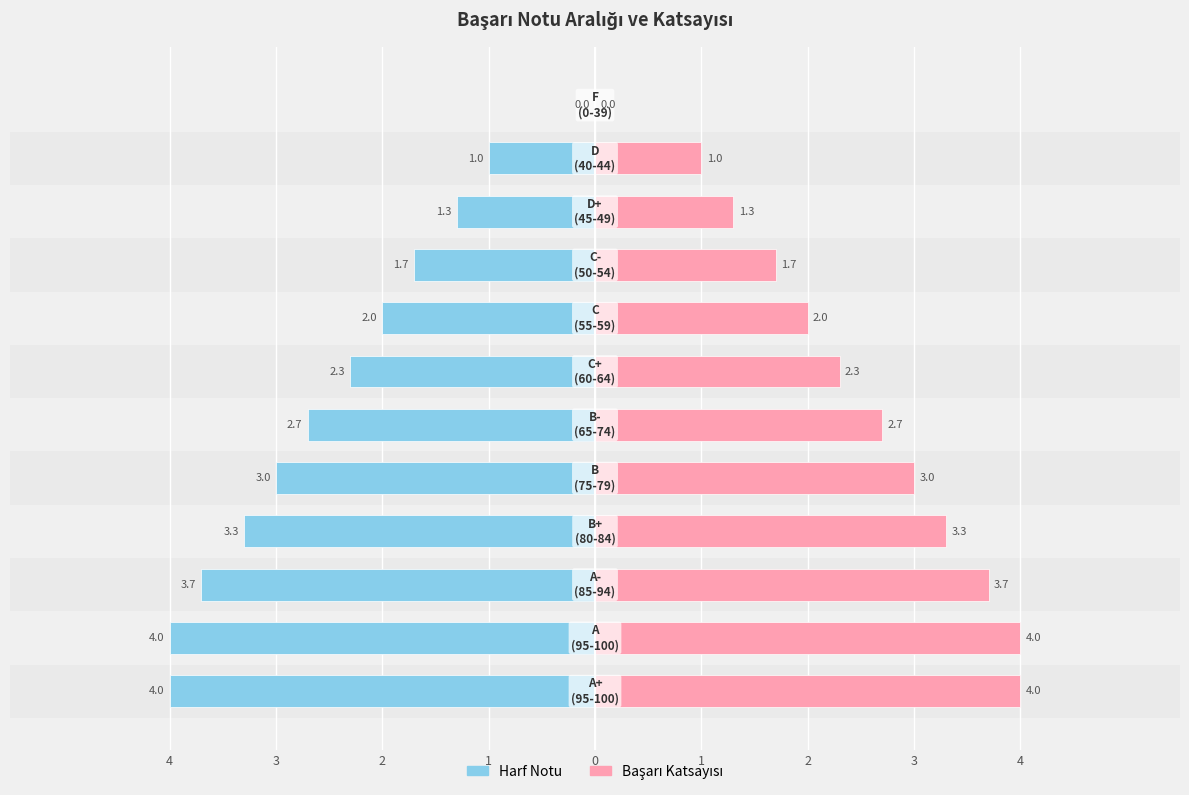

What is the sum of all Başarı Katsayısı values?

29.0